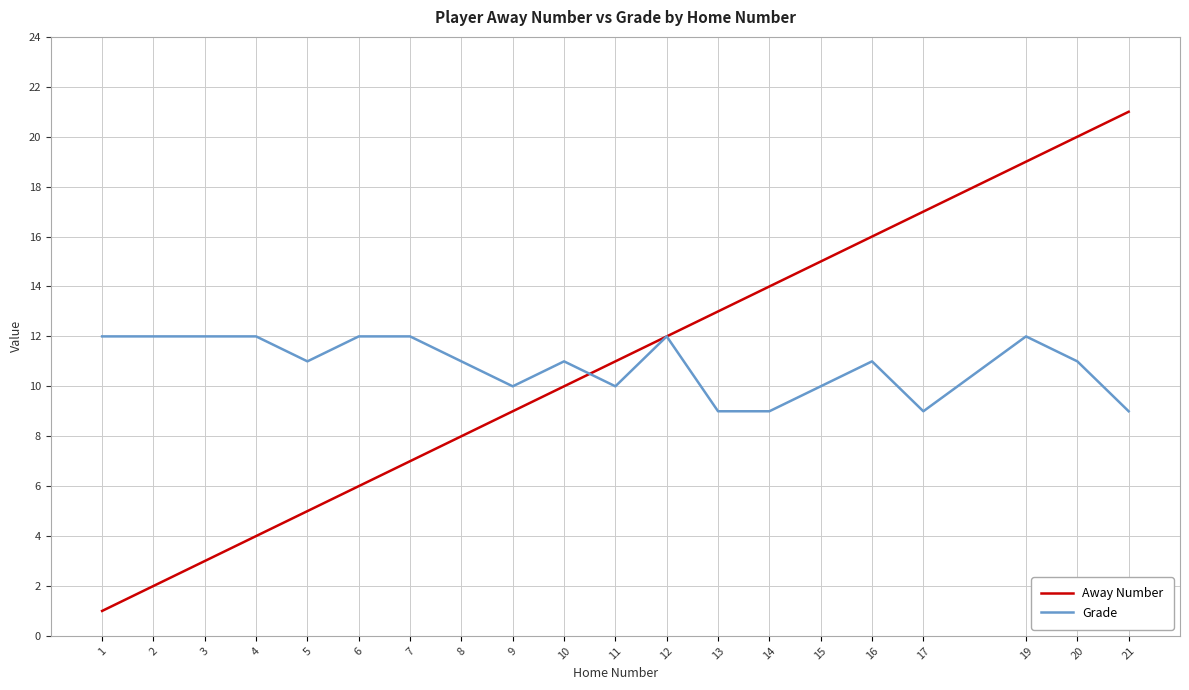

What are all the series names shown in the legend?

Away Number, Grade